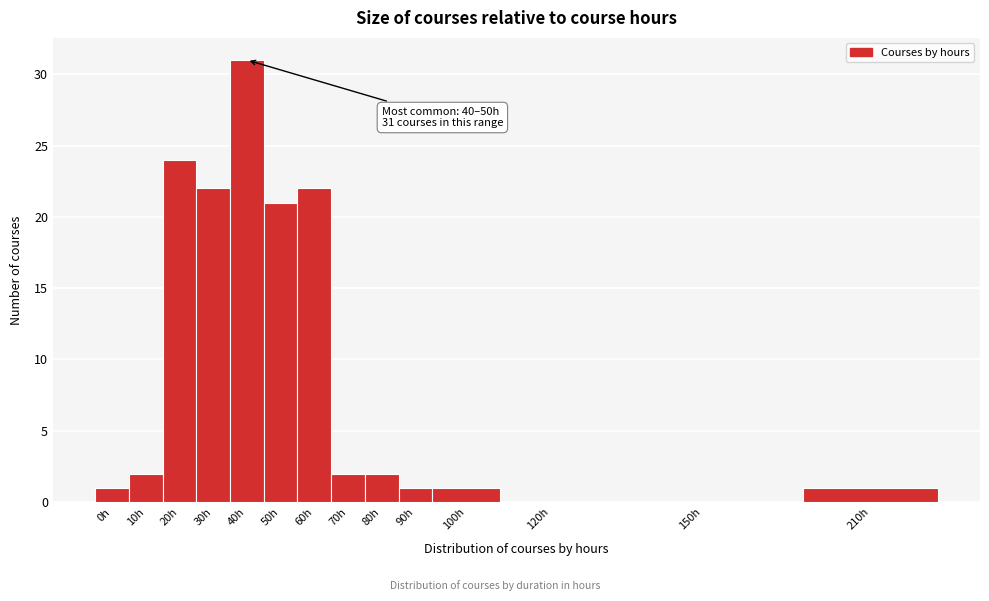

Reading left to right, extract all data points from this chart.

0h=1	10h=2	20h=24	30h=22	40h=31	50h=21	60h=22	70h=2	80h=2	90h=1	100h=1	120h=0	150h=0	210h=1